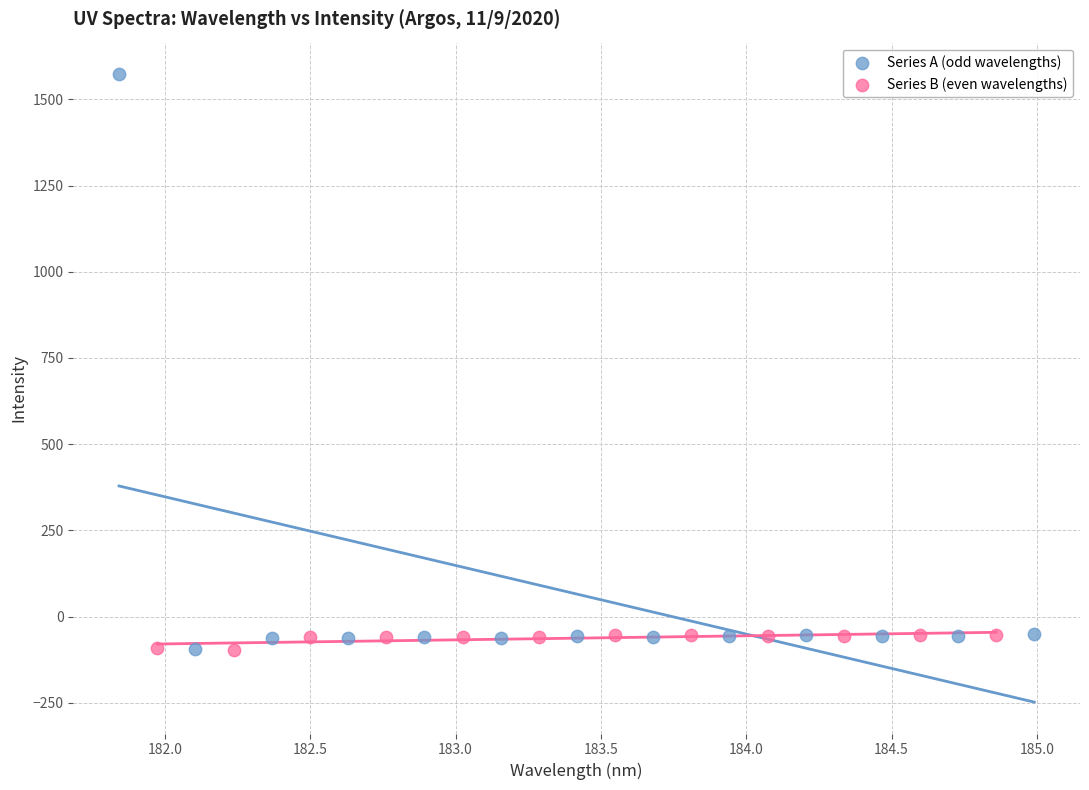

Which series has the widest spread of Y values?

Series A (odd wavelengths)